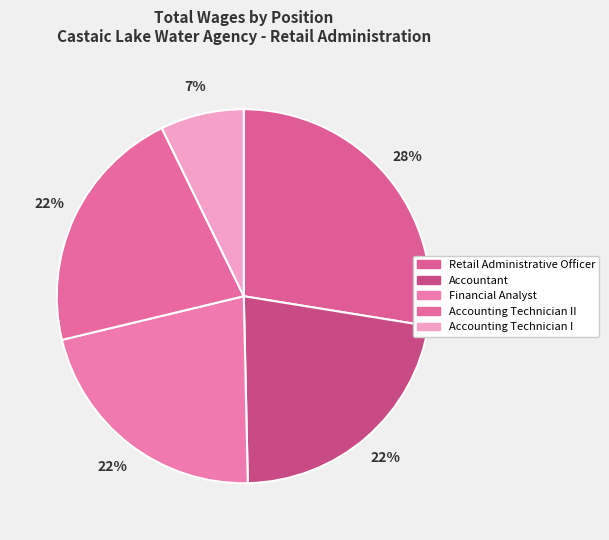

How many slices are in this pie chart?

5